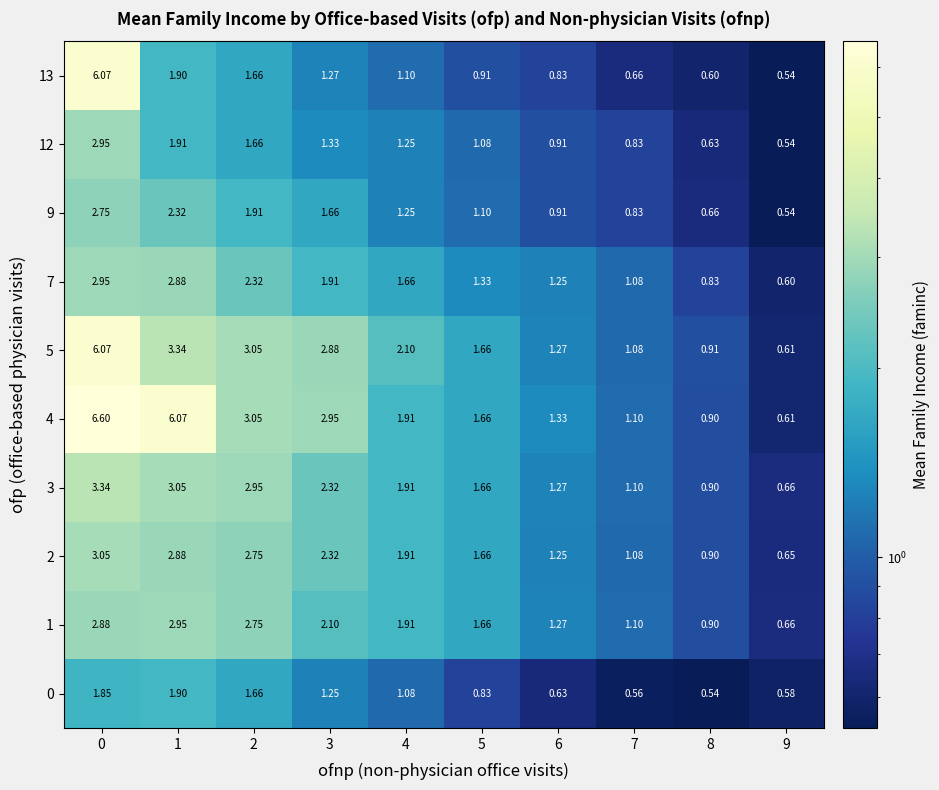

How many data points in 5 are above 2?

5